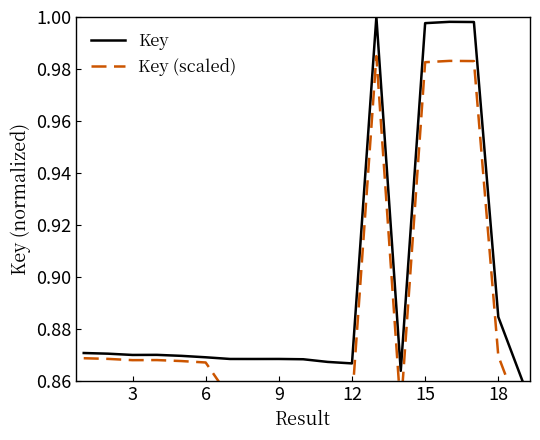

How many interior local peaks does the Key series have?

4